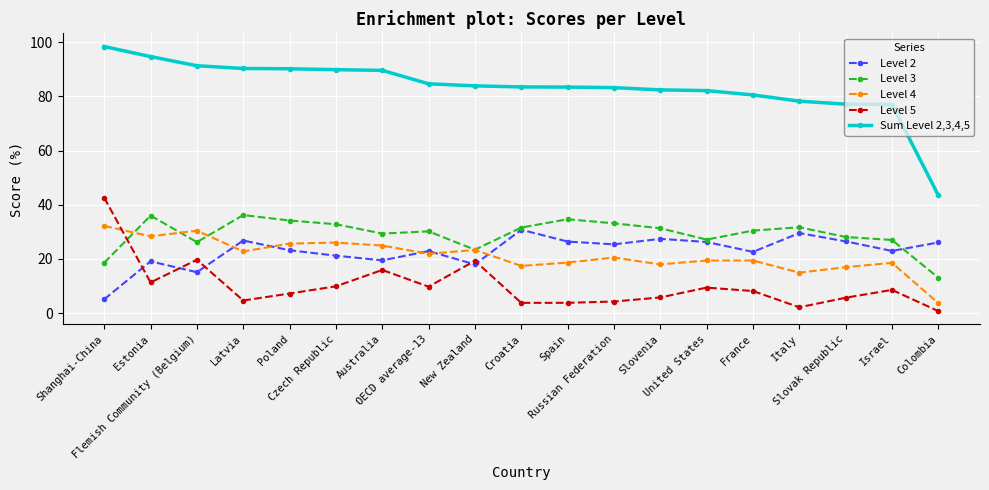

What is the maximum value shown in the chart?

98.4